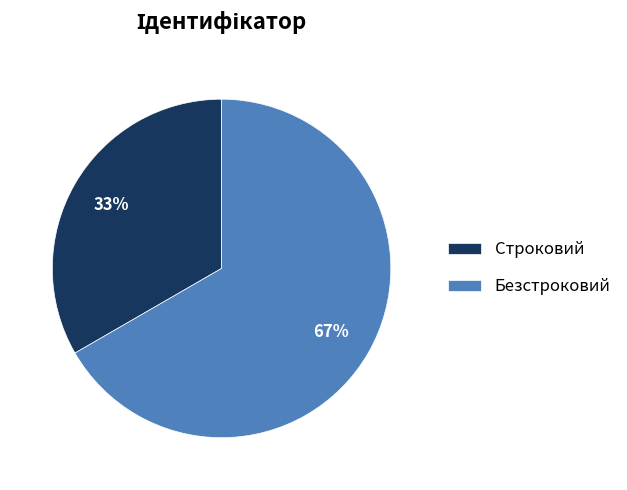

To the nearest percent, what is the combined percentage of Строковий and Безстроковий?

100%